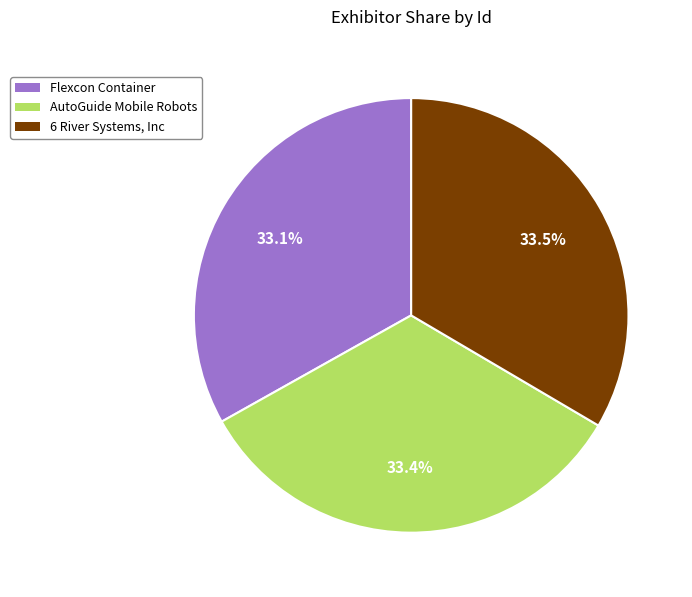

What is the ratio of the value at 6 River Systems, Inc to the value at Flexcon Container?

1.0